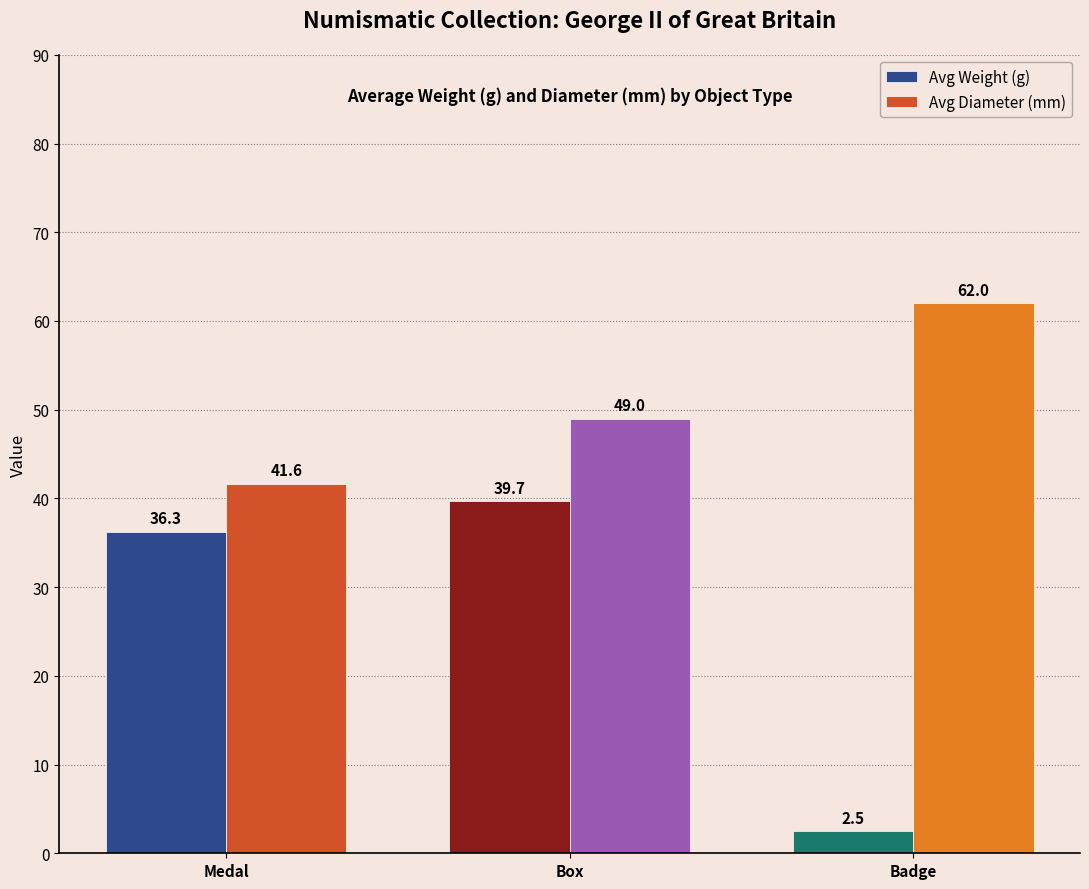

What is the total value across all series at Medal?

77.9